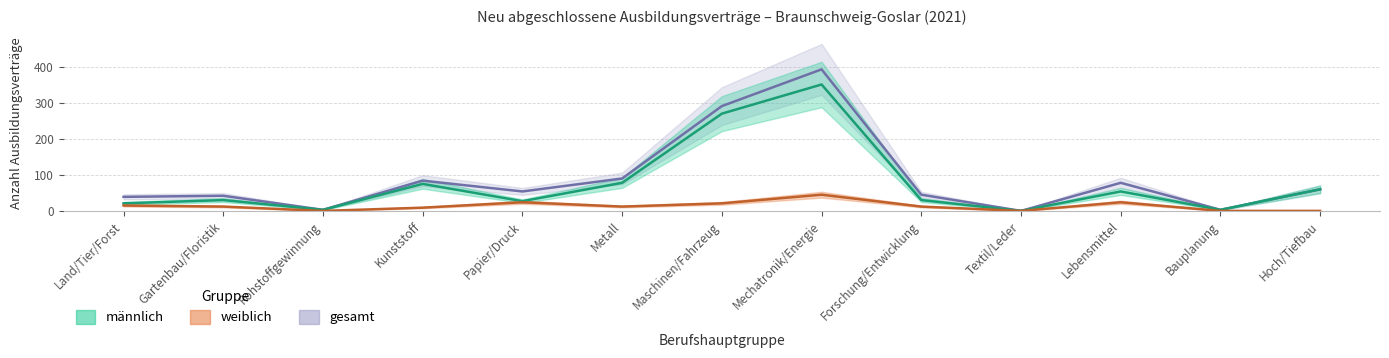

Which series has the largest range (max minus min)?

gesamt